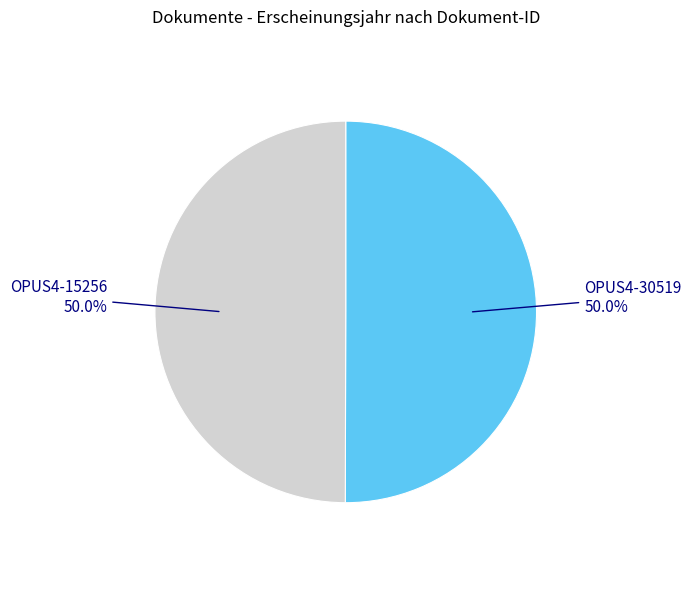

Count the number of slices in the pie.

2